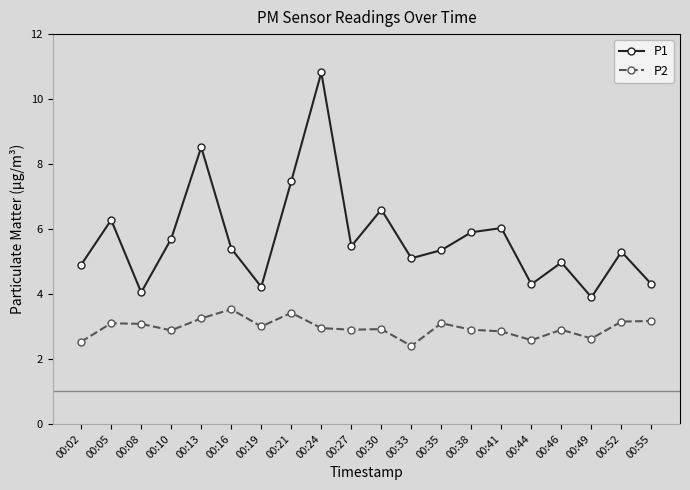

What is the smallest value displayed?

2.4